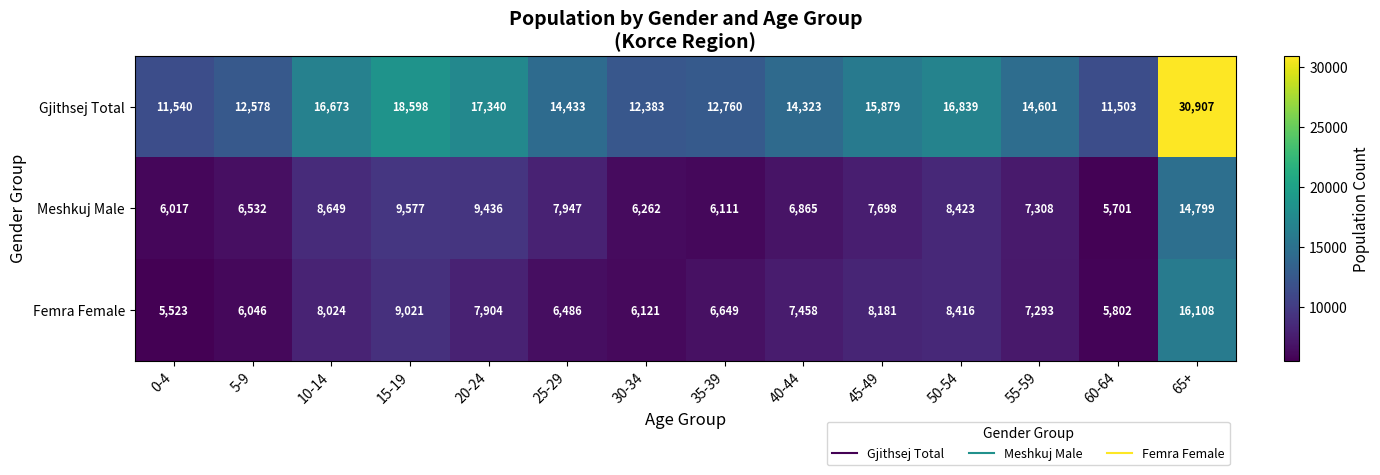

At how many categories does at least one series exceed 15053?

6